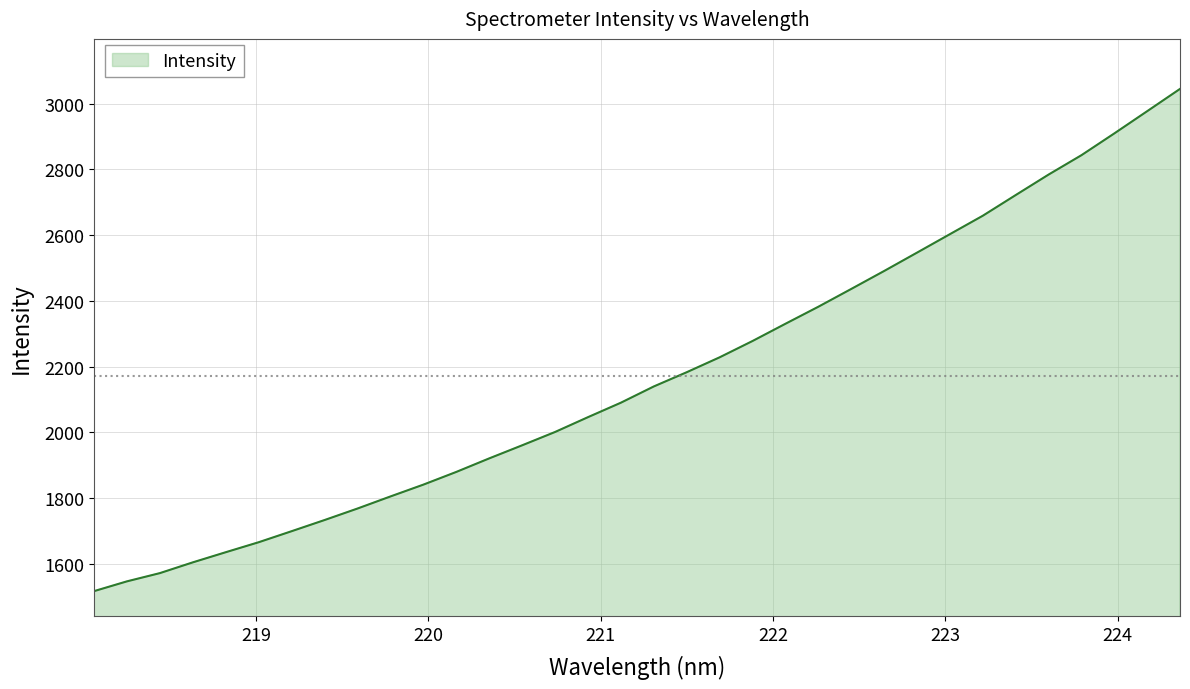

What is the minimum value shown in the chart?

1516.4